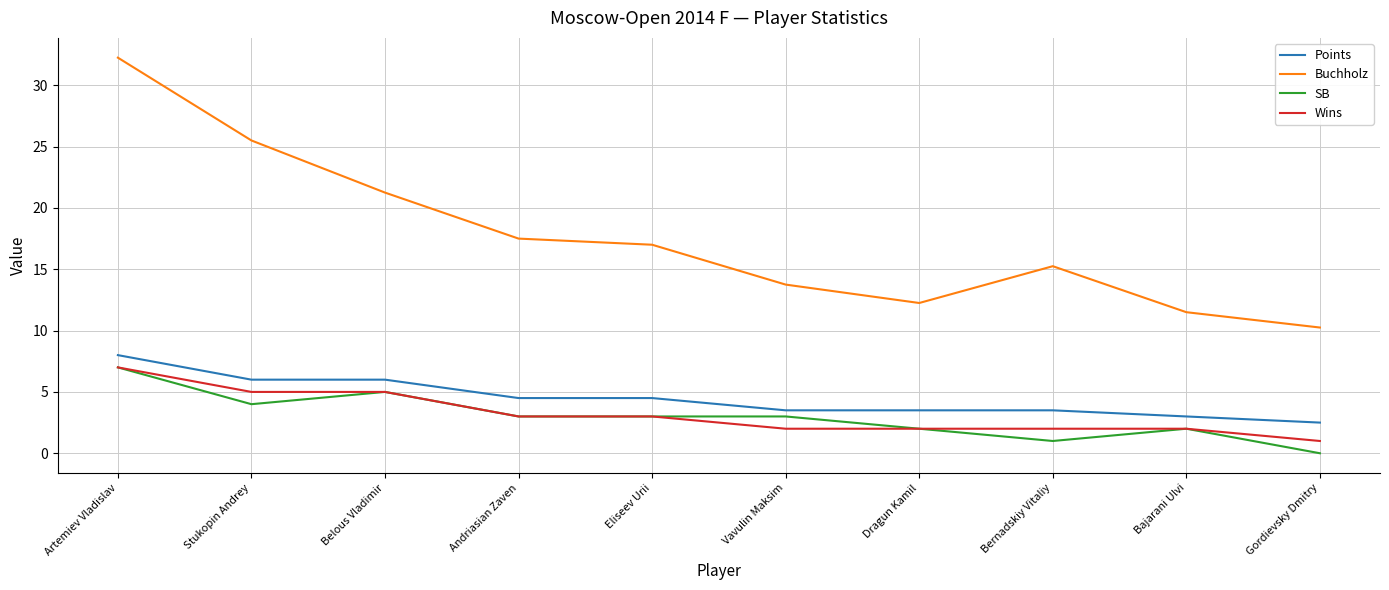

Which series has the largest range (max minus min)?

Buchholz